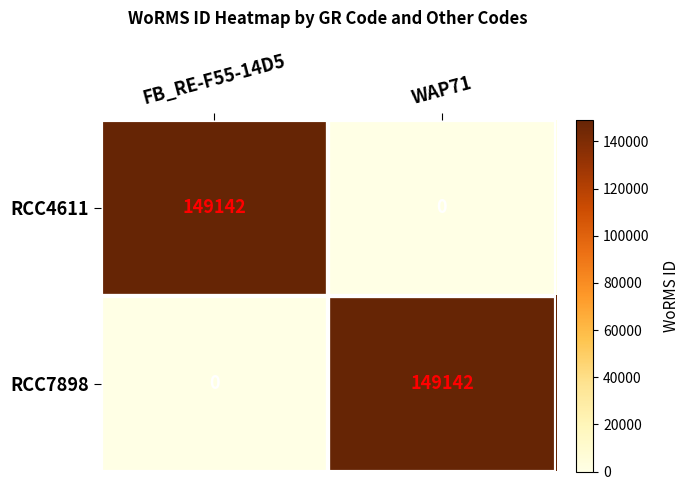

What is the difference between the highest and lowest values at WAP71?

149142